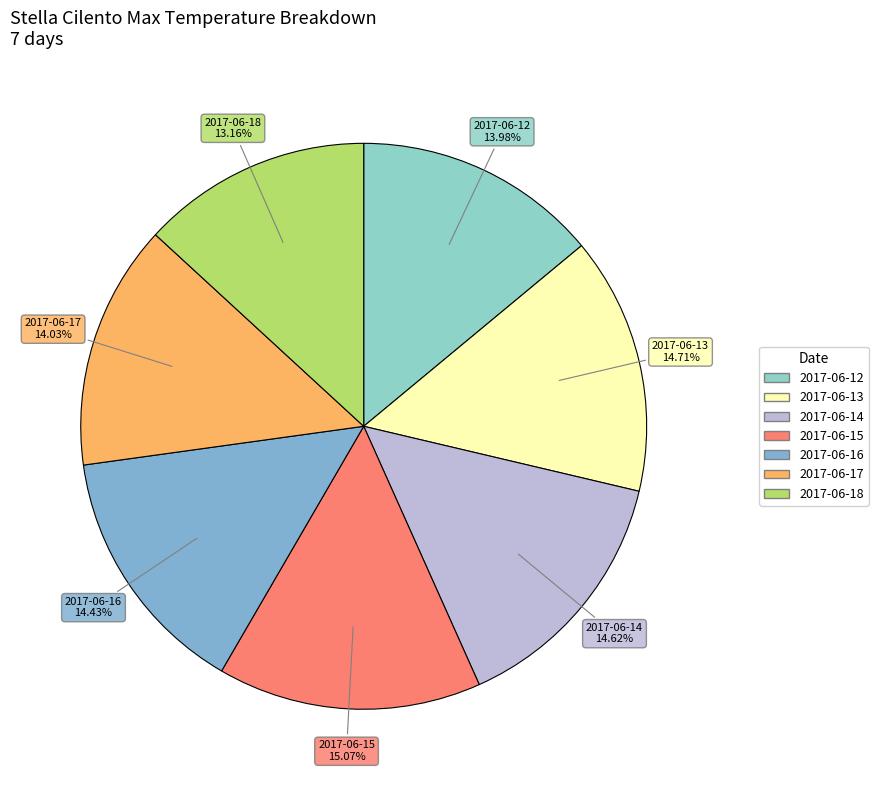

What is the smallest slice in the pie chart?

2017-06-18